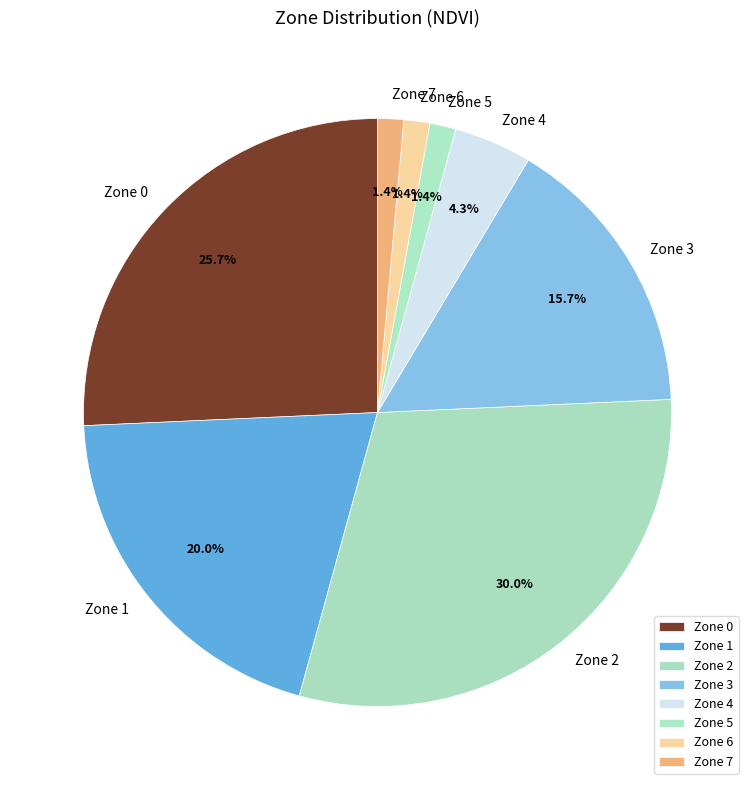

Does any single category account for the majority?

No